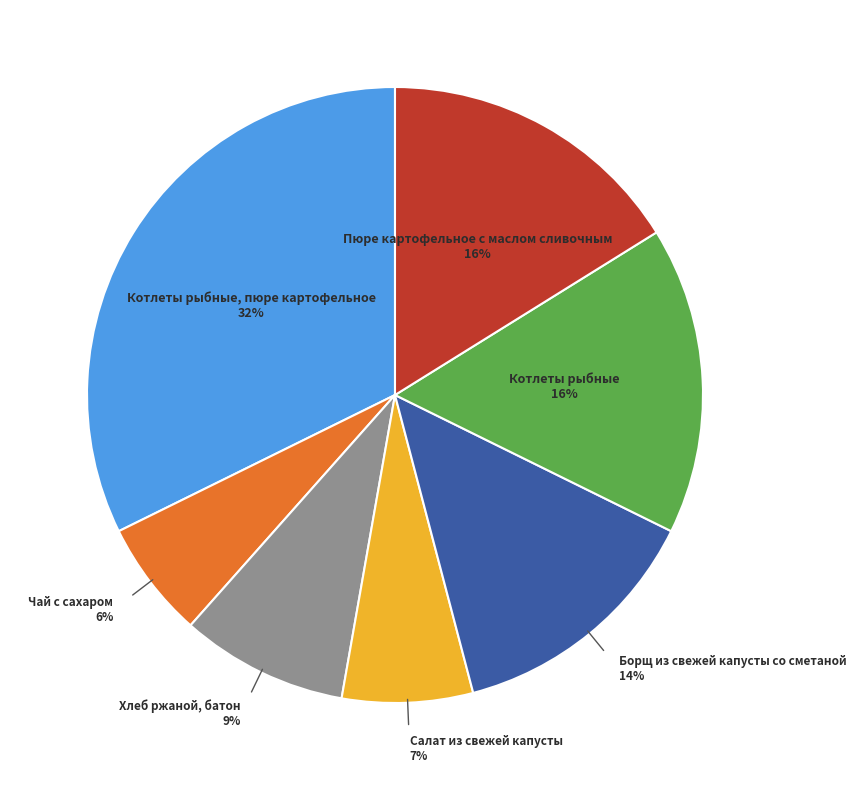

Is there any slice that represents more than half of the pie?

No